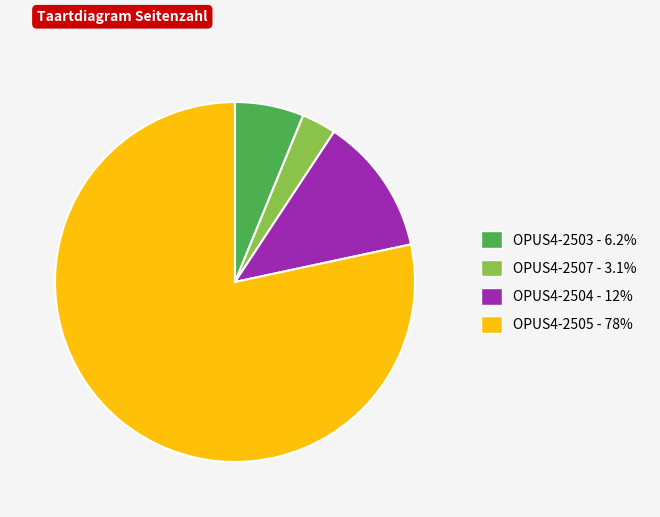

Rank the categories by value from lowest to highest.

OPUS4-2507, OPUS4-2503, OPUS4-2504, OPUS4-2505